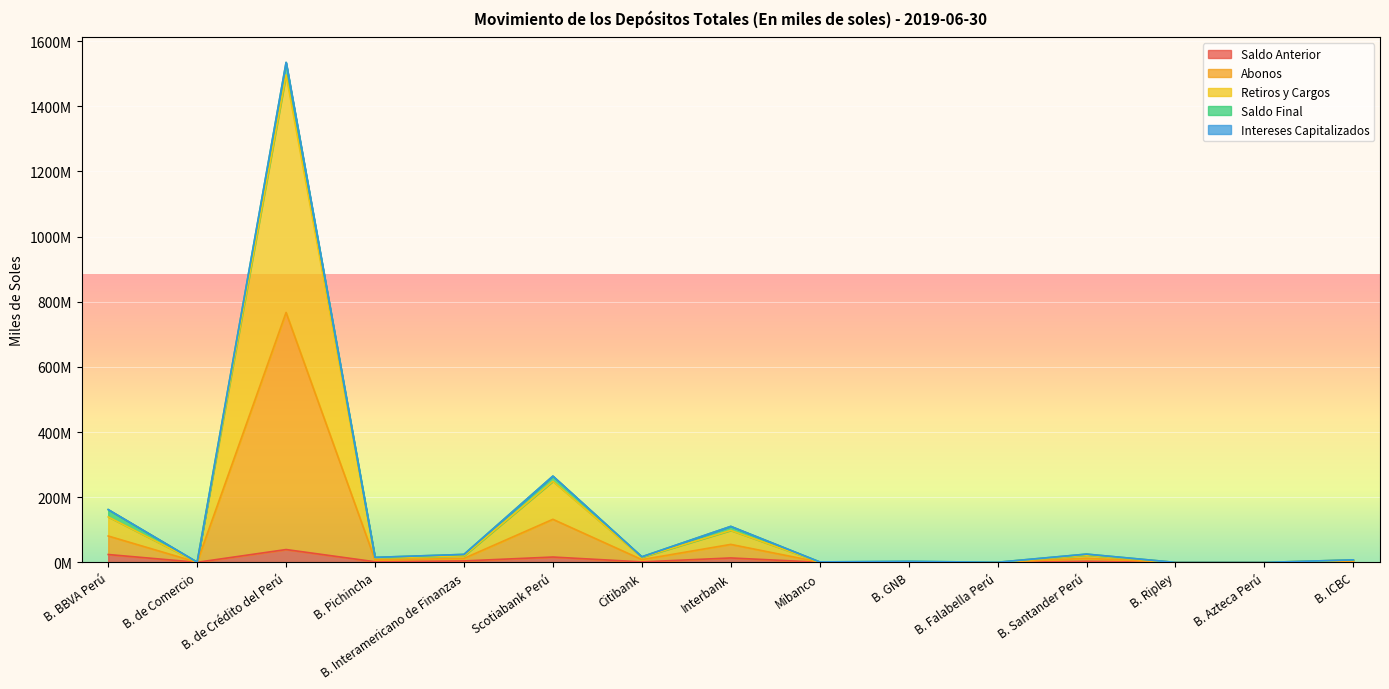

True or false: Saldo Anterior has more than 2 points higher than both neighbors.

True